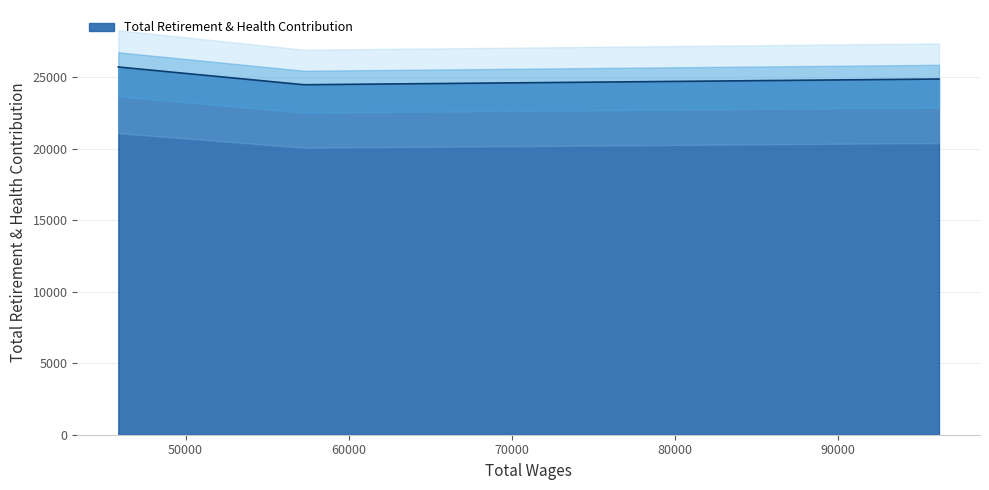

What is the maximum value shown in the chart?

25724